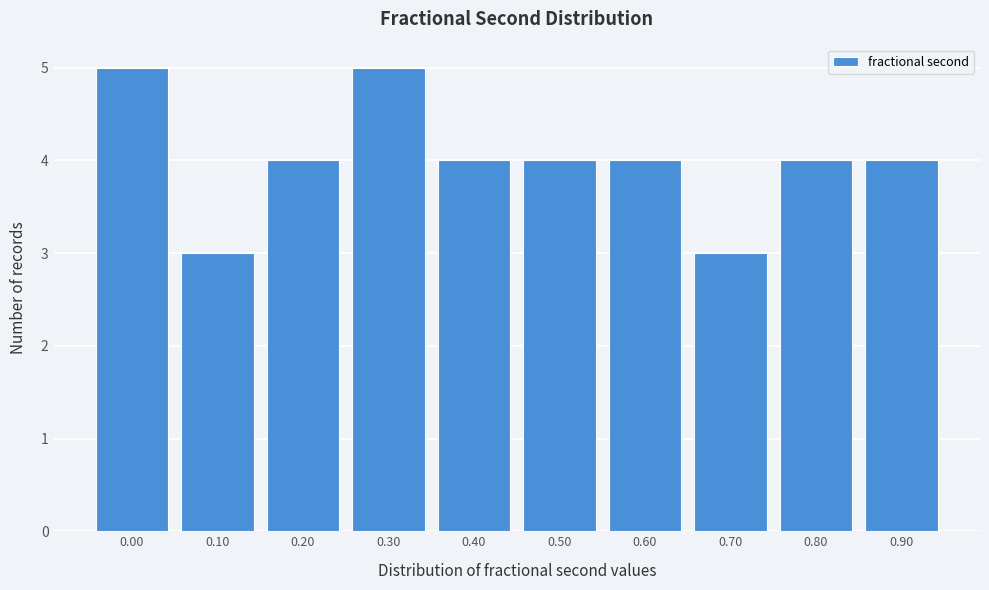

Reading left to right, transcribe all the data shown in this chart.

0.00=5	0.10=3	0.20=4	0.30=5	0.40=4	0.50=4	0.60=4	0.70=3	0.80=4	0.90=4